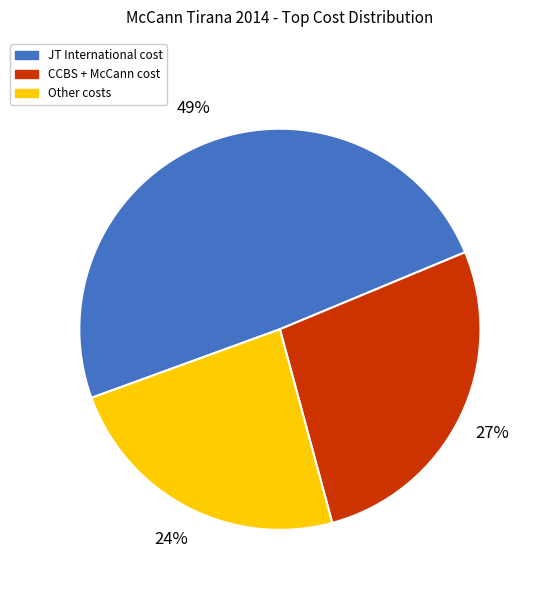

Is there any slice that represents more than half of the pie?

No